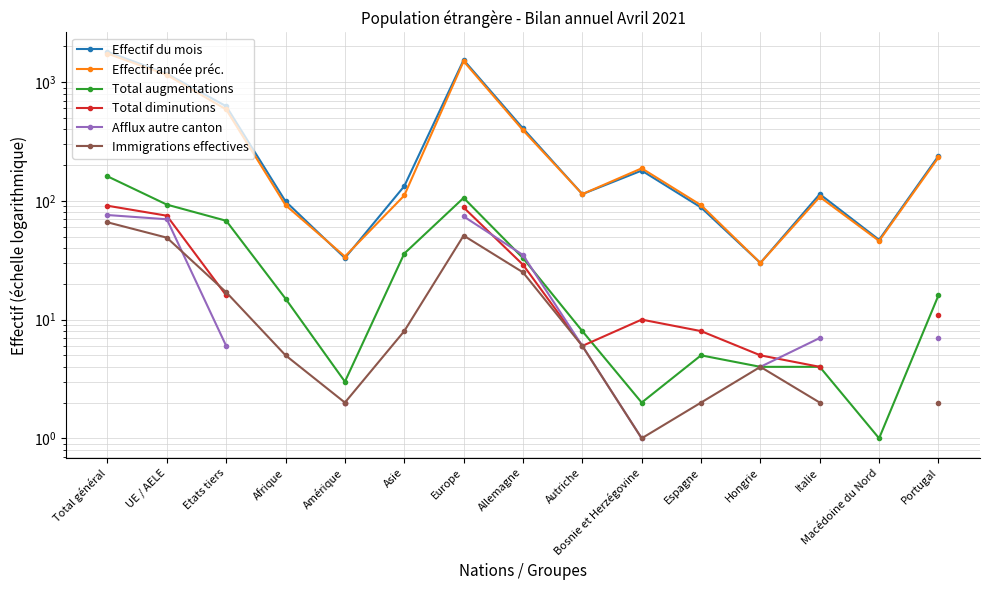

Is the value of Total augmentations at Afrique greater than the value of Immigrations effectives at Portugal?

Yes